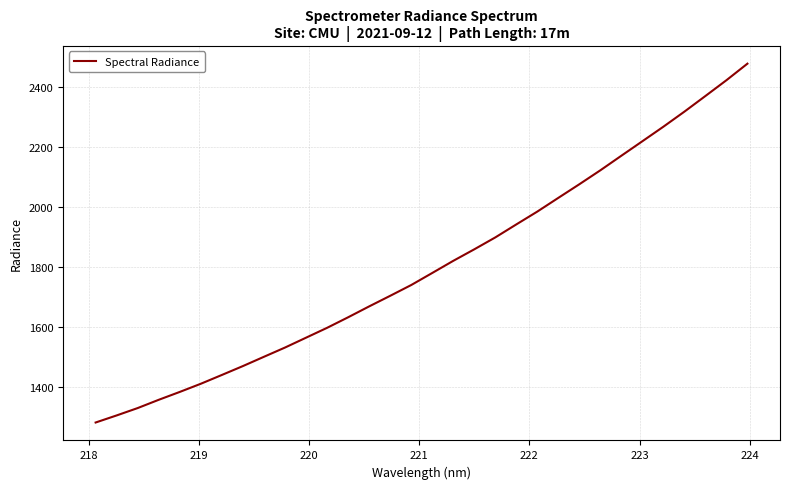

What is the maximum value shown in the chart?

2478.6